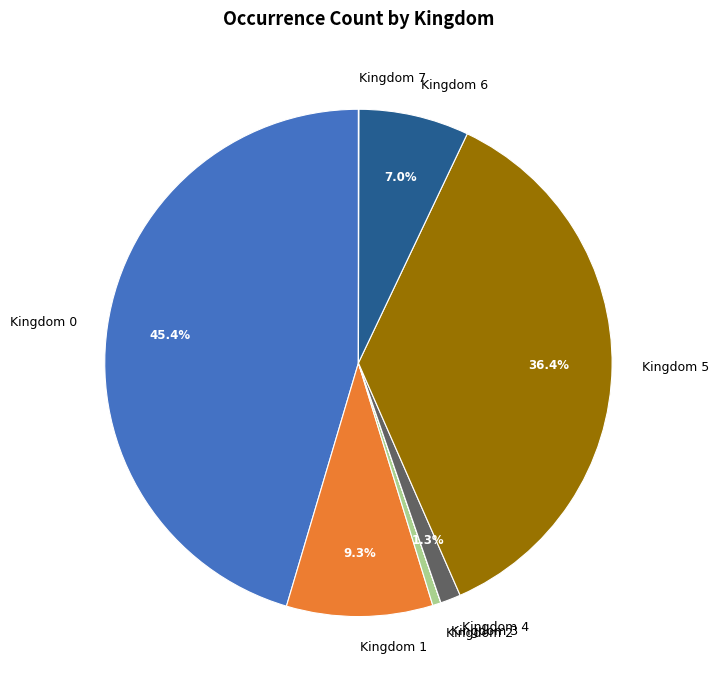

Is there any slice that represents more than half of the pie?

No